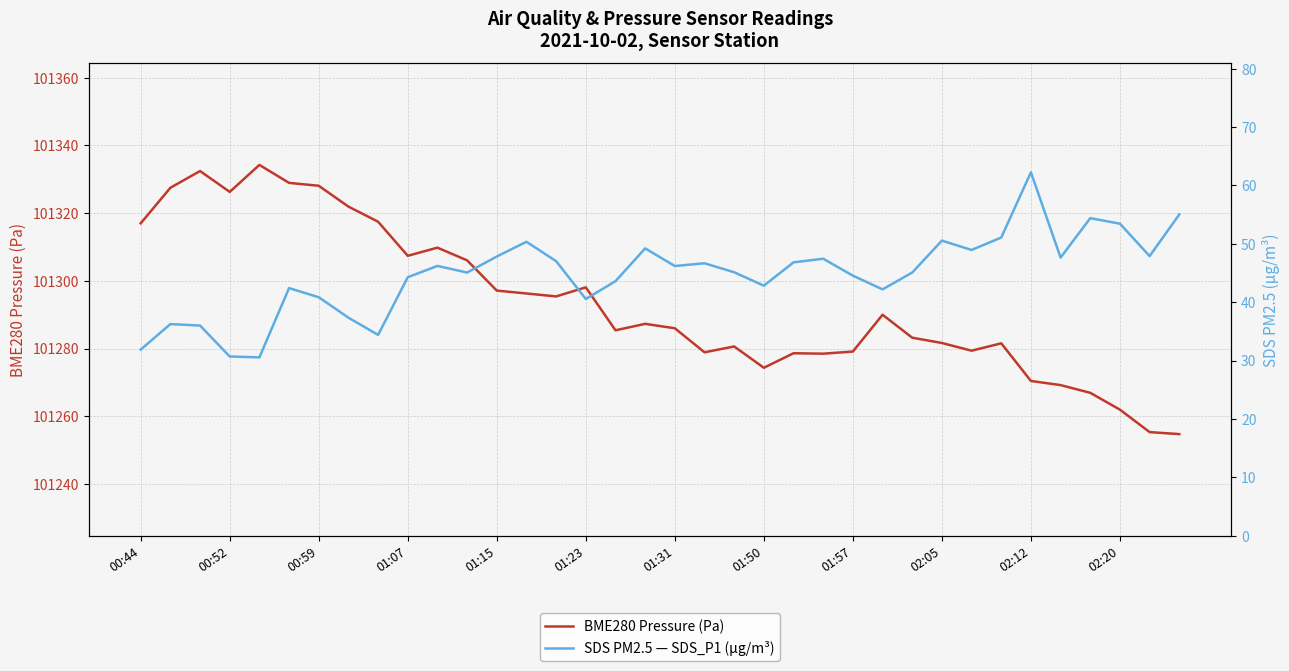

What are all the series names shown in the legend?

BME280 Pressure (Pa), SDS PM2.5 — SDS_P1 (µg/m³)